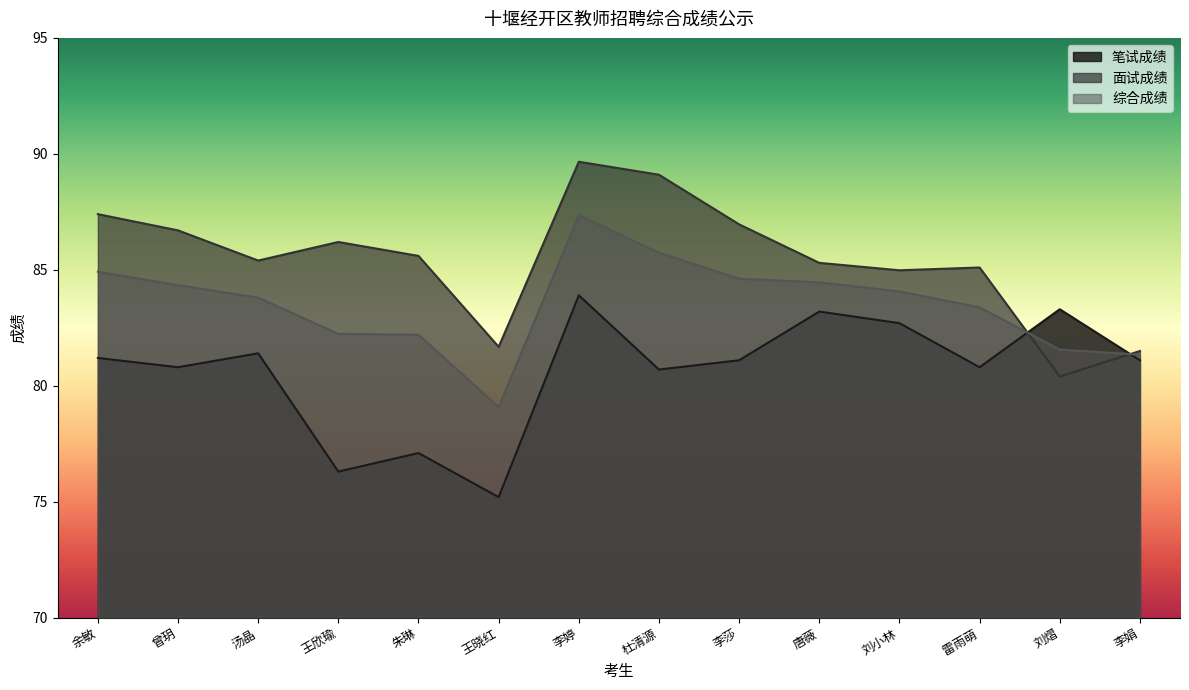

How many data points does each series have?

14